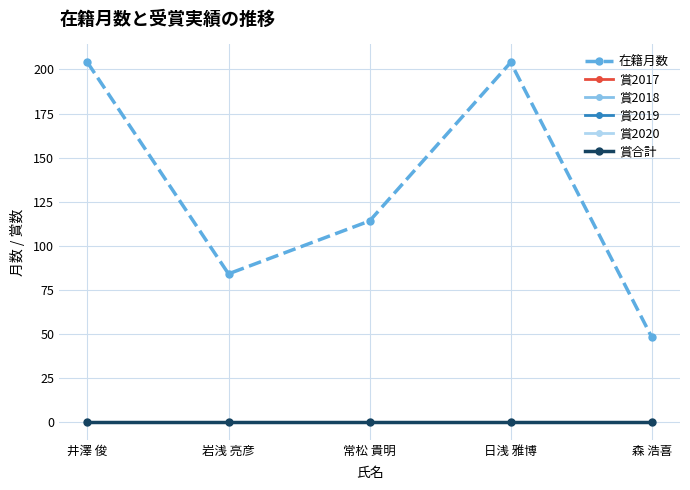

True or false: 賞2019 has more than 1 interior local peaks.

False